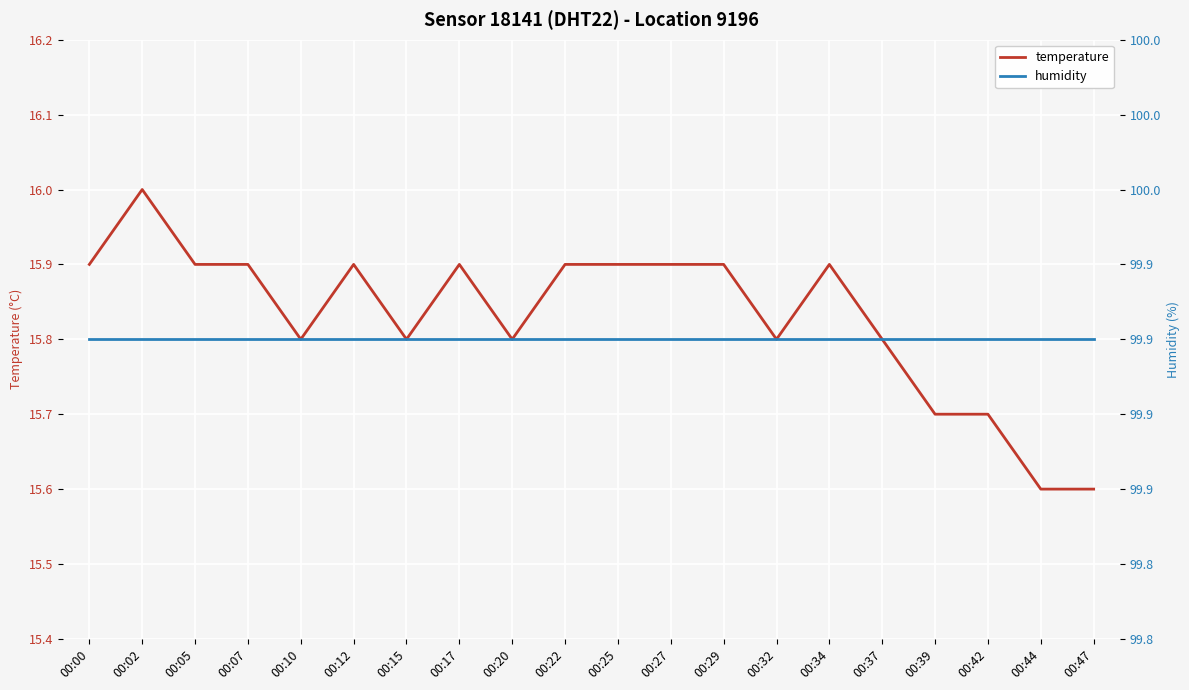

At which category does the chart reach its minimum across all series?

00:44